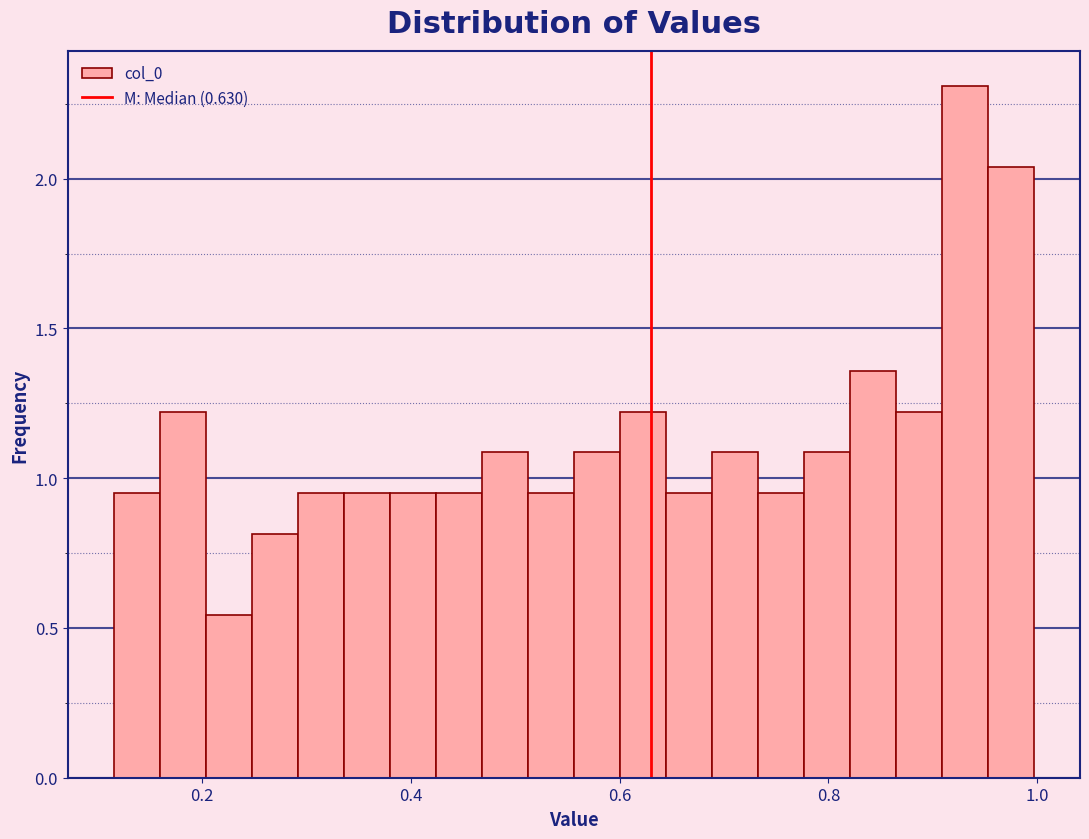

Read against the x-axis, roughly where is the centre of the tallest bar?

0.94